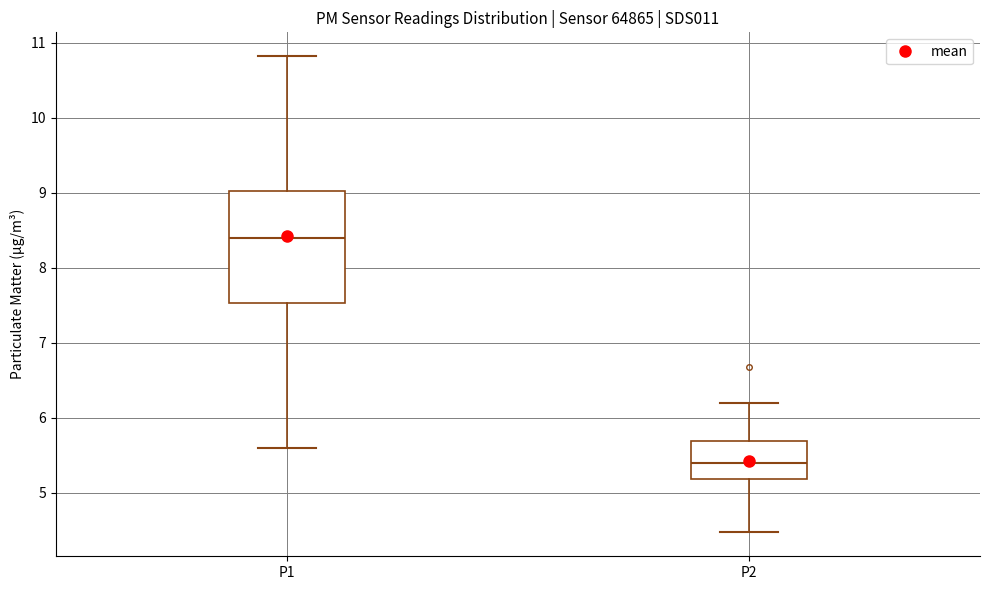

Reading left to right, read every box against the y-axis: the position of its median line, the range the box covers, and the ends of its whiskers. The values are not printed on the chart, so give them approximately, as read against the axis.

P1: median 8.4, box 7.5 to 9.0, whiskers 5.6 to 10.8
P2: median 5.4, box 5.2 to 5.7, whiskers 4.5 to 6.2